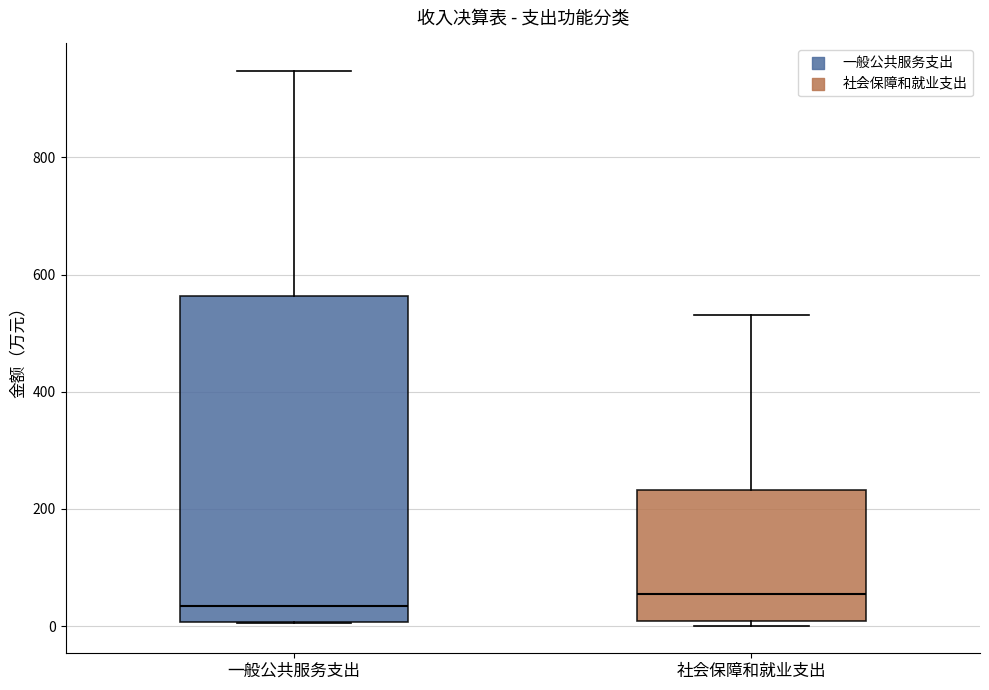

Reading left to right, transcribe this box plot: for each box, give where its median line is, the range the box spans, and where its two whiskers end, as read against the y-axis. The values are not printed on the chart, so give them approximately, as read against the axis.

一般公共服务支出: median 40, box 0 to 560, whiskers 0 to 940
社会保障和就业支出: median 60, box 0 to 240, whiskers 0 (just below the box's lower edge) to 540